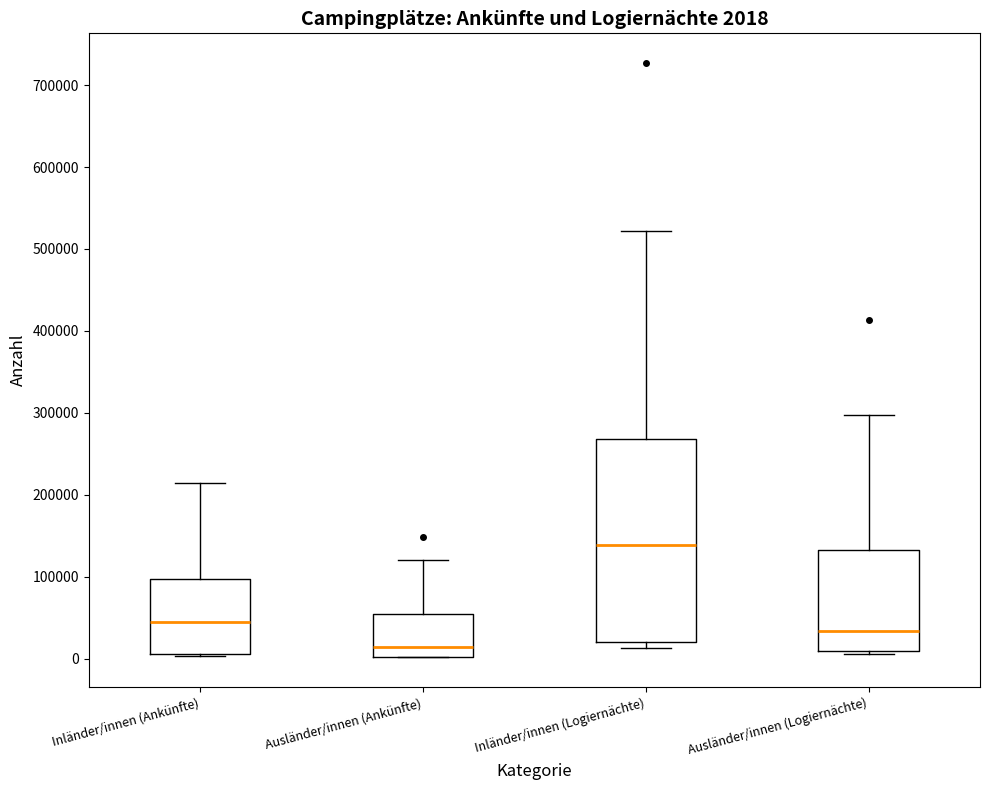

Which box has the highest median line?

Inländer/innen (Logiernächte)